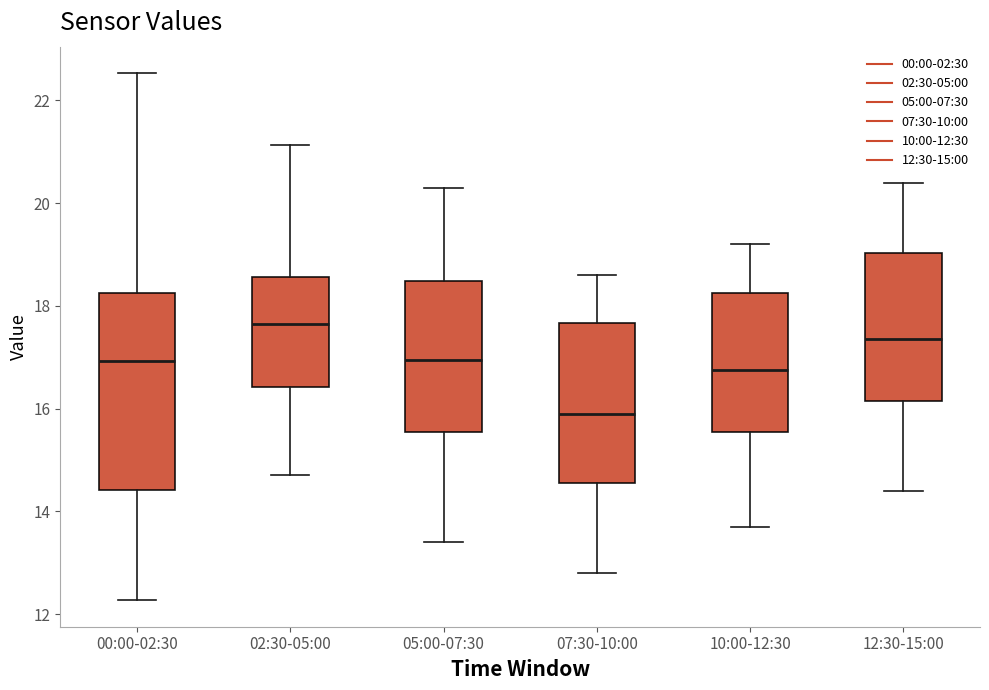

Reading left to right, transcribe this box plot: for each box, give where its median line is, the range the box spans, and where its two whiskers end, as read against the y-axis. The values are not printed on the chart, so give them approximately, as read against the axis.

00:00-02:30: median 17.0, box 14.4 to 18.2, whiskers 12.2 to 22.6
02:30-05:00: median 17.6, box 16.4 to 18.6, whiskers 14.8 to 21.2
05:00-07:30: median 17.0, box 15.6 to 18.4, whiskers 13.4 to 20.4
07:30-10:00: median 16.0, box 14.6 to 17.6, whiskers 12.8 to 18.6
10:00-12:30: median 16.8, box 15.6 to 18.2, whiskers 13.8 to 19.2
12:30-15:00: median 17.4, box 16.2 to 19.0, whiskers 14.4 to 20.4